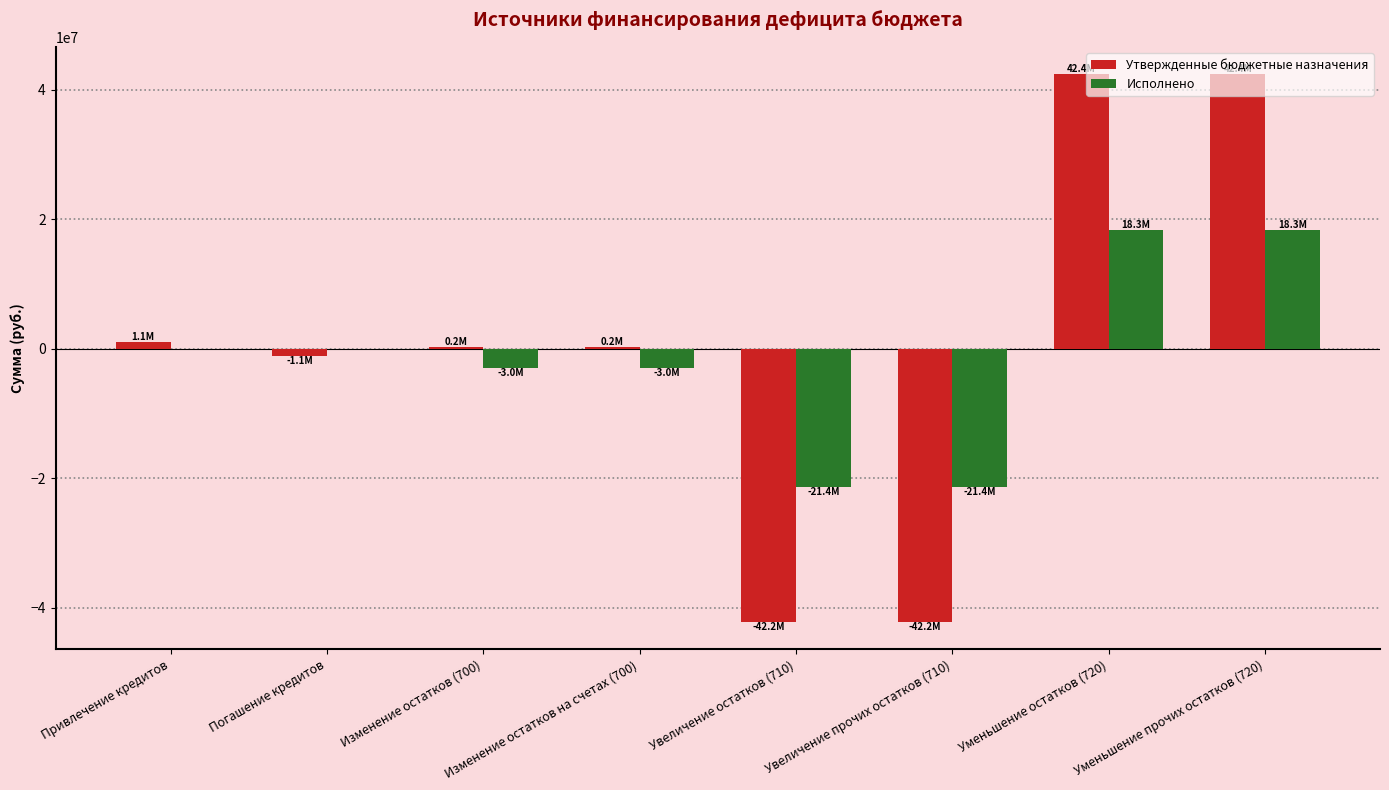

What is the maximum value for Исполнено?

18320840.6